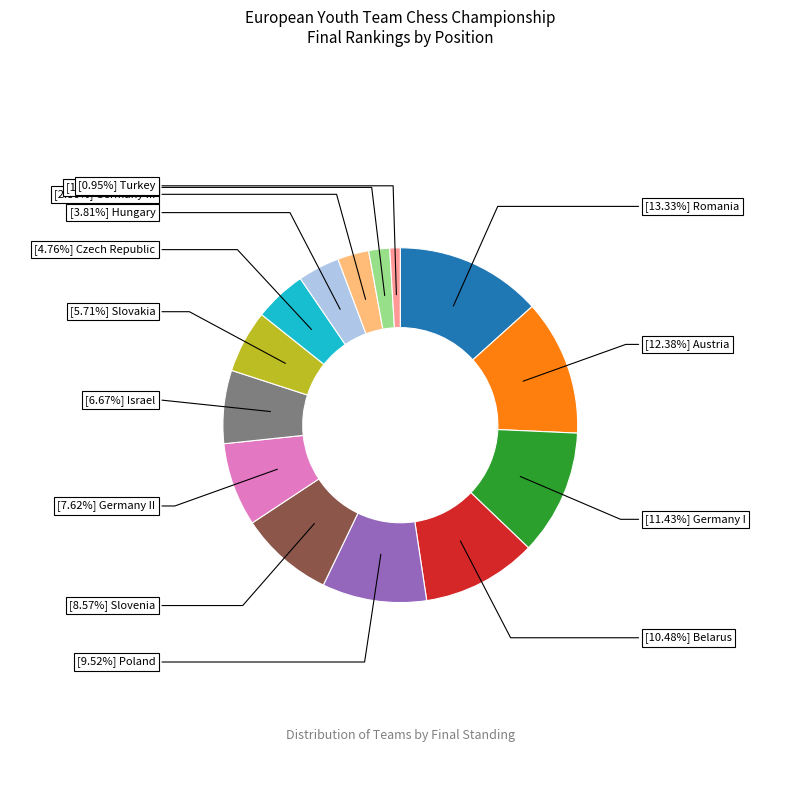

Is there any slice that represents more than half of the pie?

No